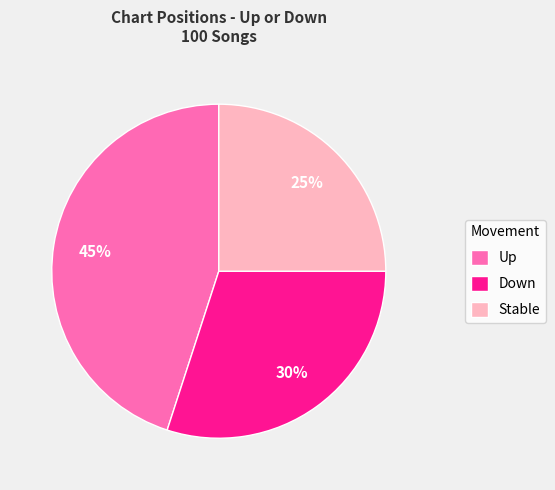

Rank the categories by value from lowest to highest.

Stable, Down, Up